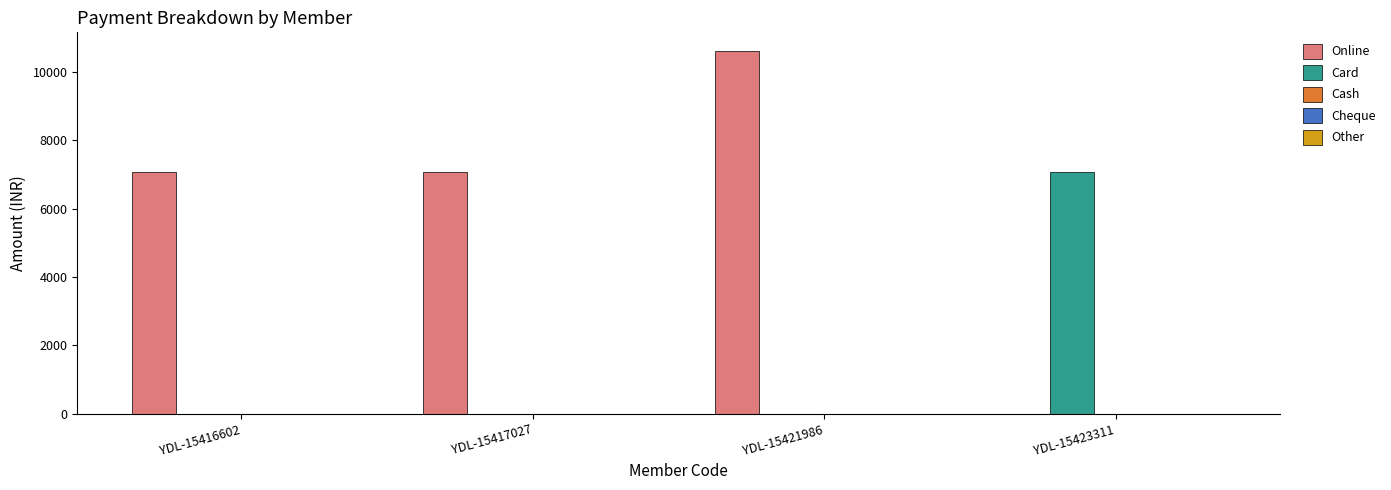

What is the sum of the Online values at YDL-15417027 and YDL-15423311?

7080